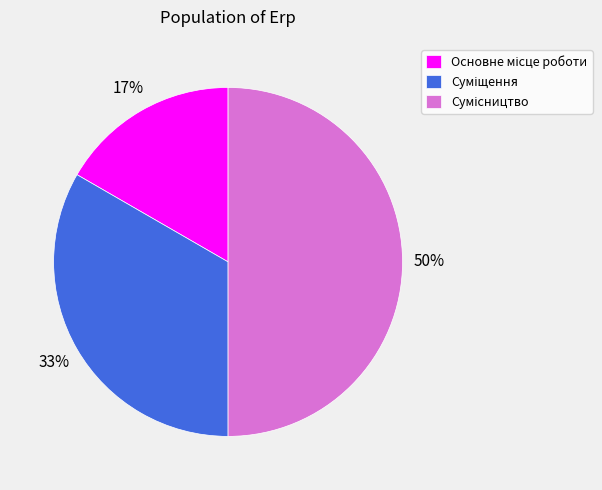

To the nearest percent, what is the difference between the largest and smallest slice percentages?

33%